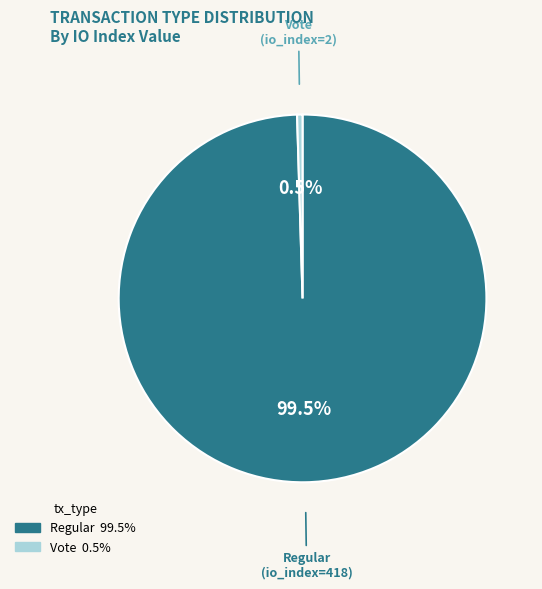

Does any single category account for the majority?

Yes